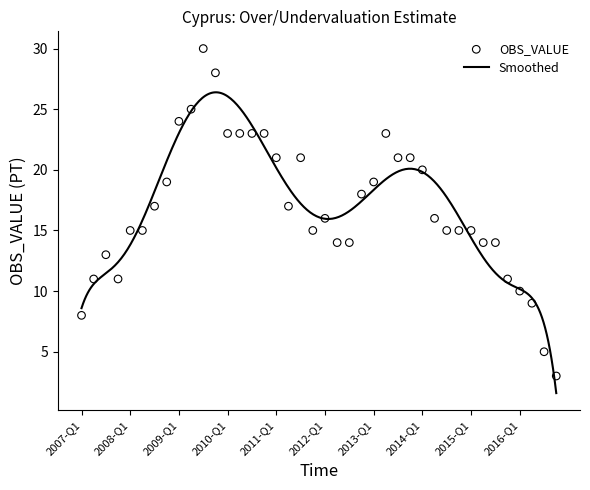

What is the ratio of the value at 2014-Q2 to the value at 2007-Q1?

2.0